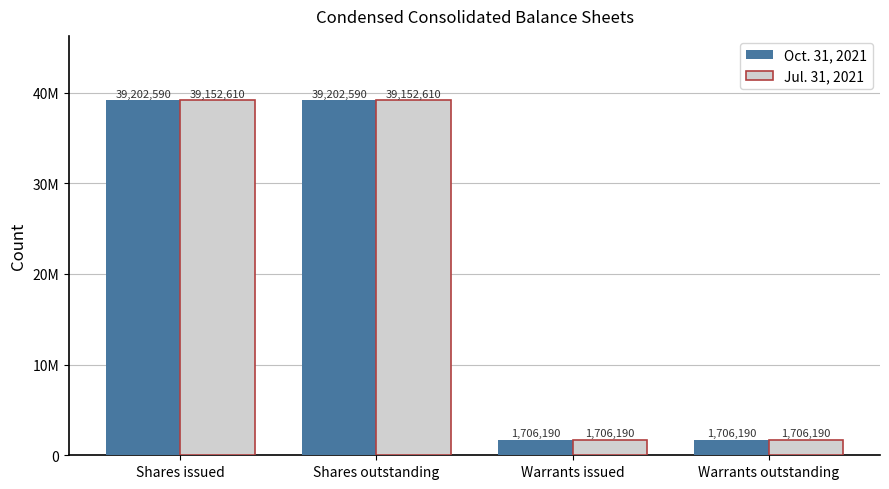

What is the total value across all series at Shares issued?

78355200